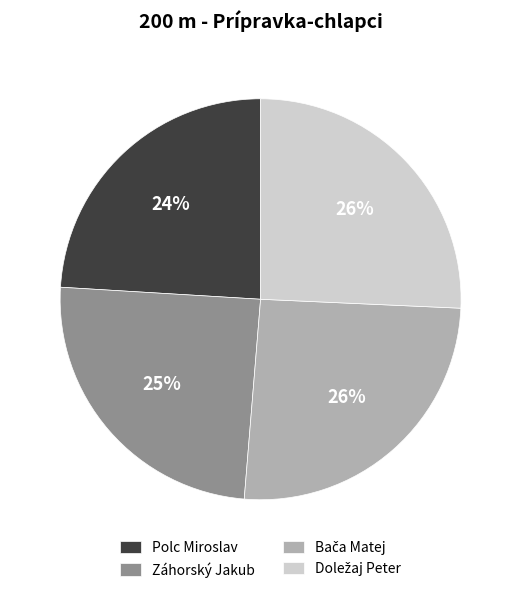

Is it true that Záhorský Jakub is 25% of the pie?

True